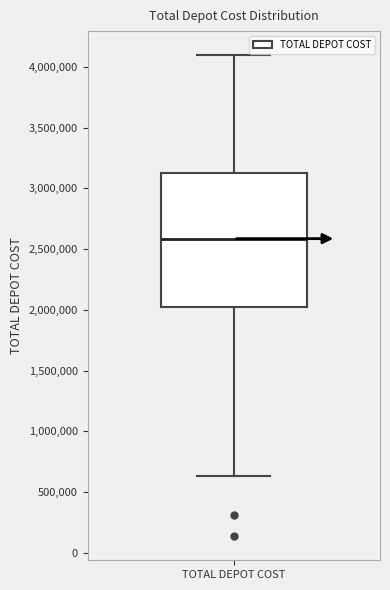

Transcribe this box plot: give where the median line is, the range the box spans, and where the two whiskers end, as read against the y-axis. The values are not printed on the chart, so give them approximately, as read against the axis.

median 2600000, box 2050000 to 3150000, whiskers 650000 to 4100000